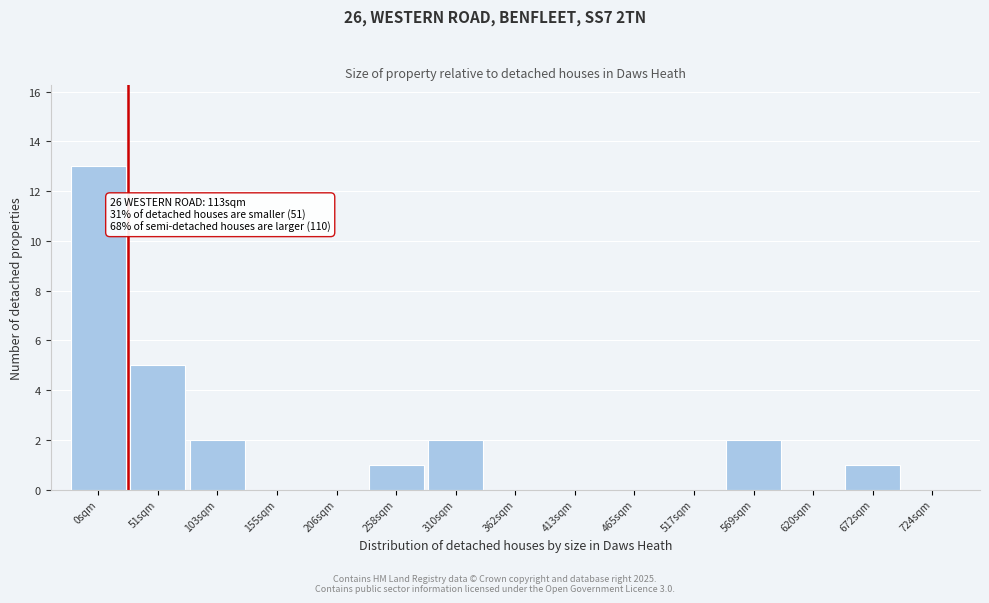

Reading left to right, transcribe all the data shown in this chart.

0sqm=13	51sqm=5	103sqm=2	155sqm=0	206sqm=0	258sqm=1	310sqm=2	362sqm=0	413sqm=0	465sqm=0	517sqm=0	569sqm=2	620sqm=0	672sqm=1	724sqm=0